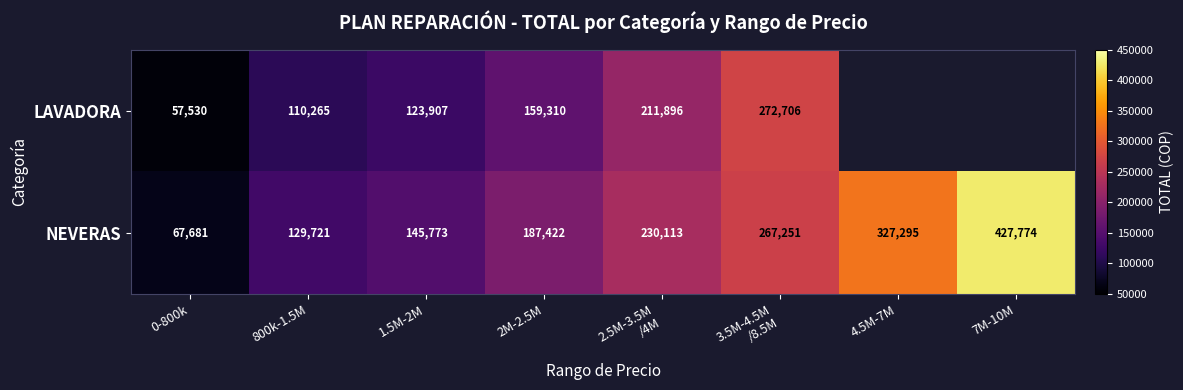

What is the spread (max minus min) of values at 2.5M-3.5M
/4M?

18217.0